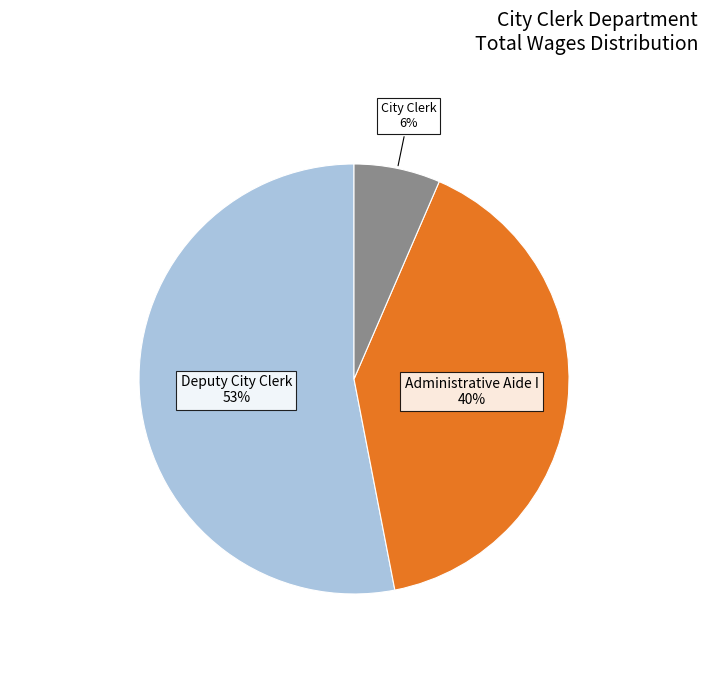

Is there a majority slice in this chart?

Yes